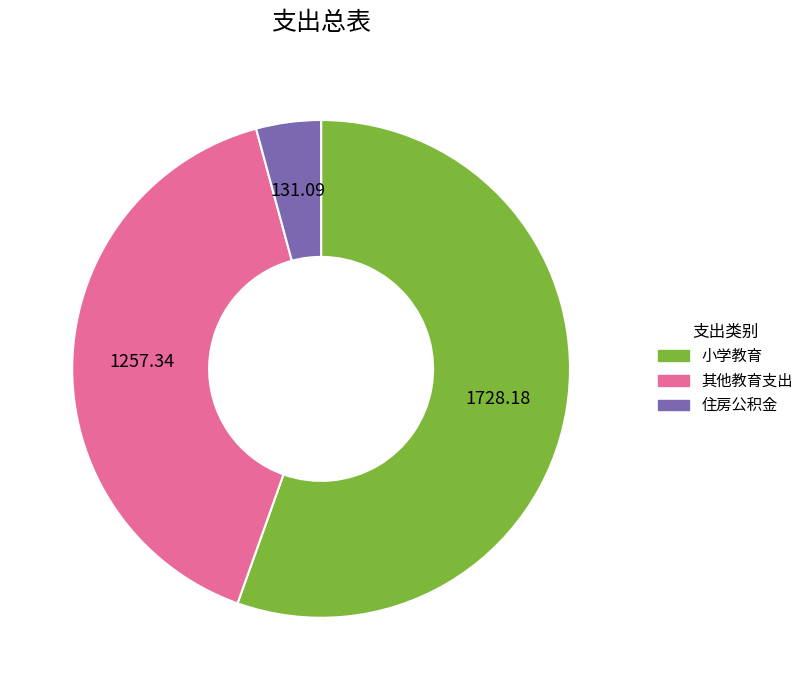

Does 小学教育 account for over 50% of the chart?

Yes